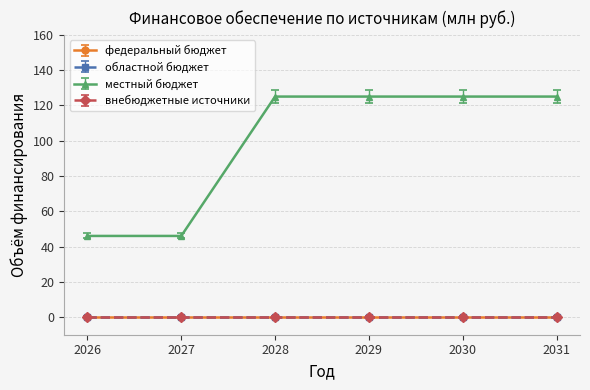

Does the chart have visible grid lines?

Yes